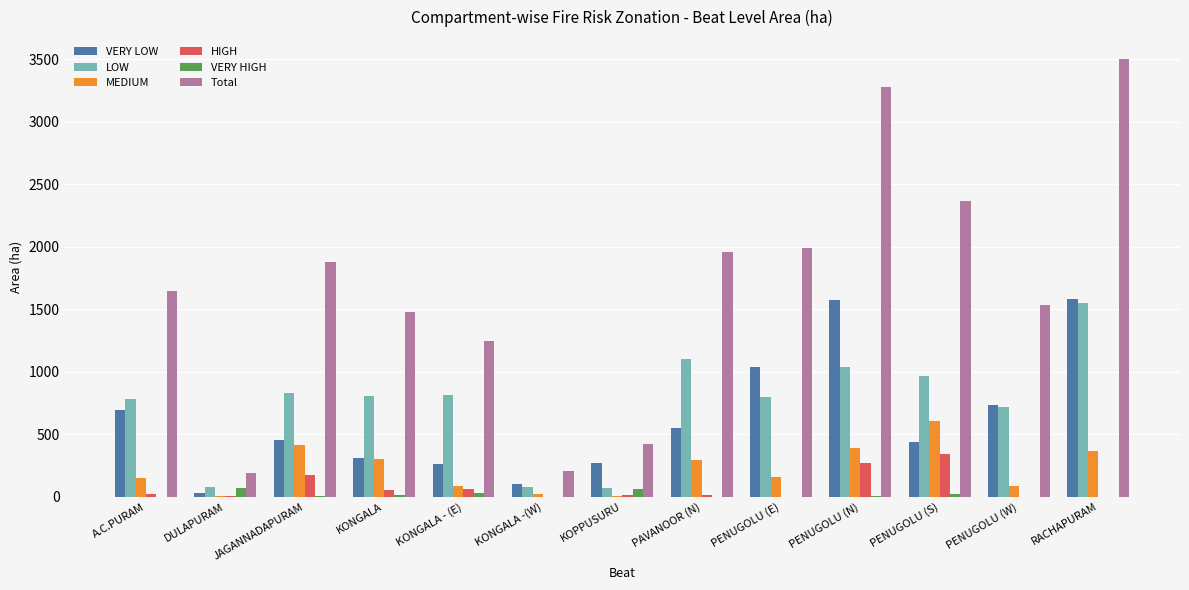

Is it true that VERY LOW equals 2194.1 at RACHAPURAM?

False